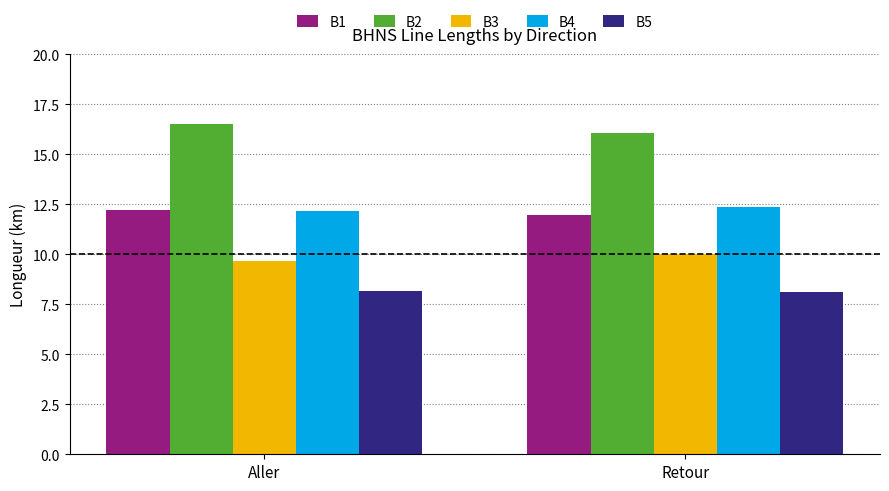

True or false: B3 has a value of 2.7 at Retour.

False